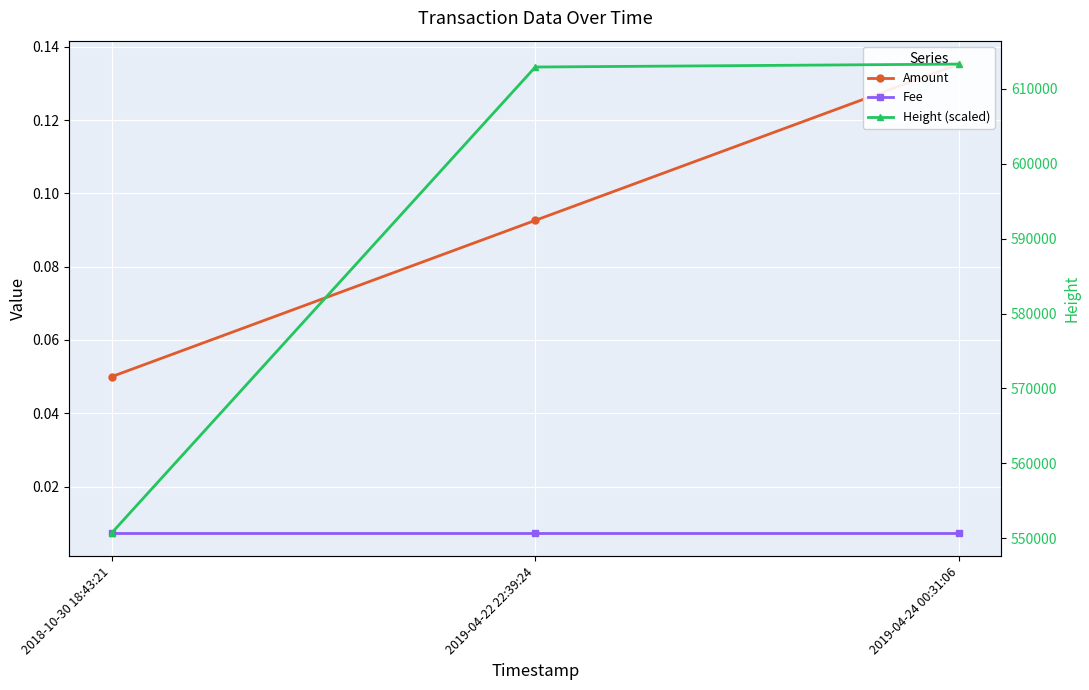

What is the sum of all Height (scaled) values?

1776958.0